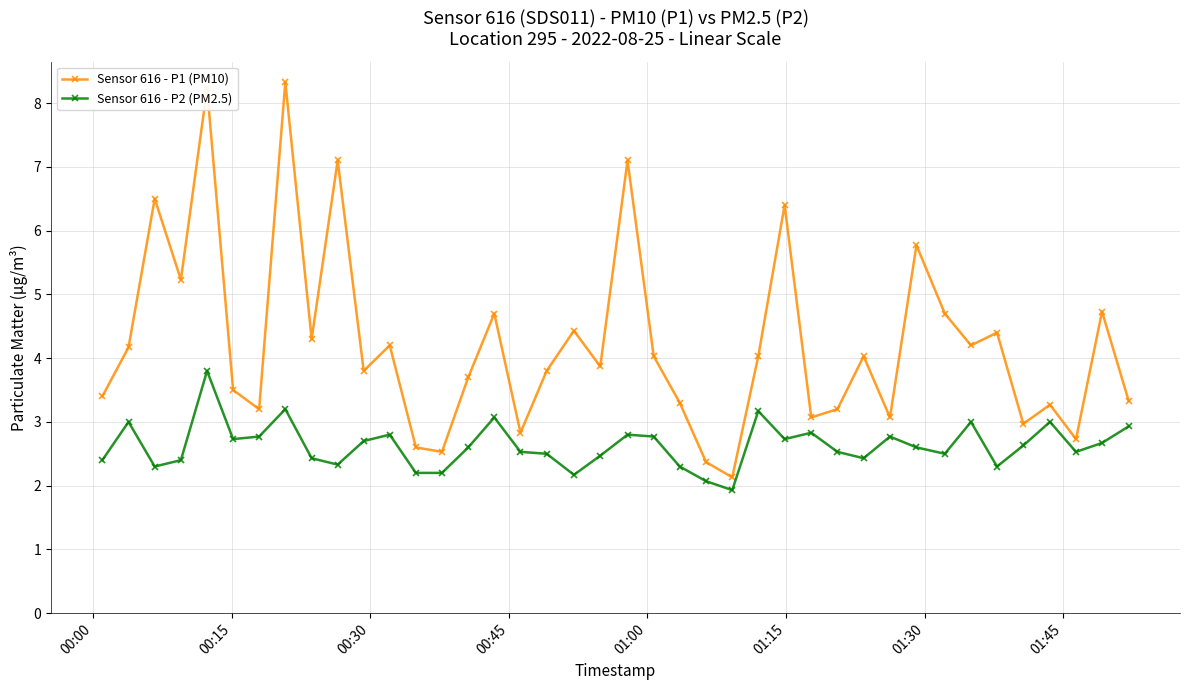

Rank the series by their maximum value, from lowest to highest.

Sensor 616 - P2 (PM2.5), Sensor 616 - P1 (PM10)